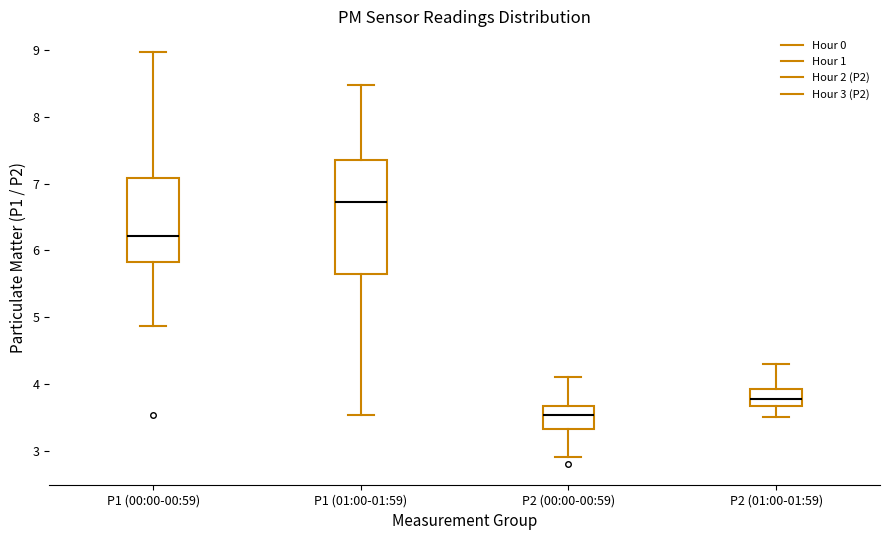

Where is the lower edge of the box for P2 (00:00-00:59) on the y-axis? The values are not printed on the chart, so give them approximately, as read against the axis.

3.3